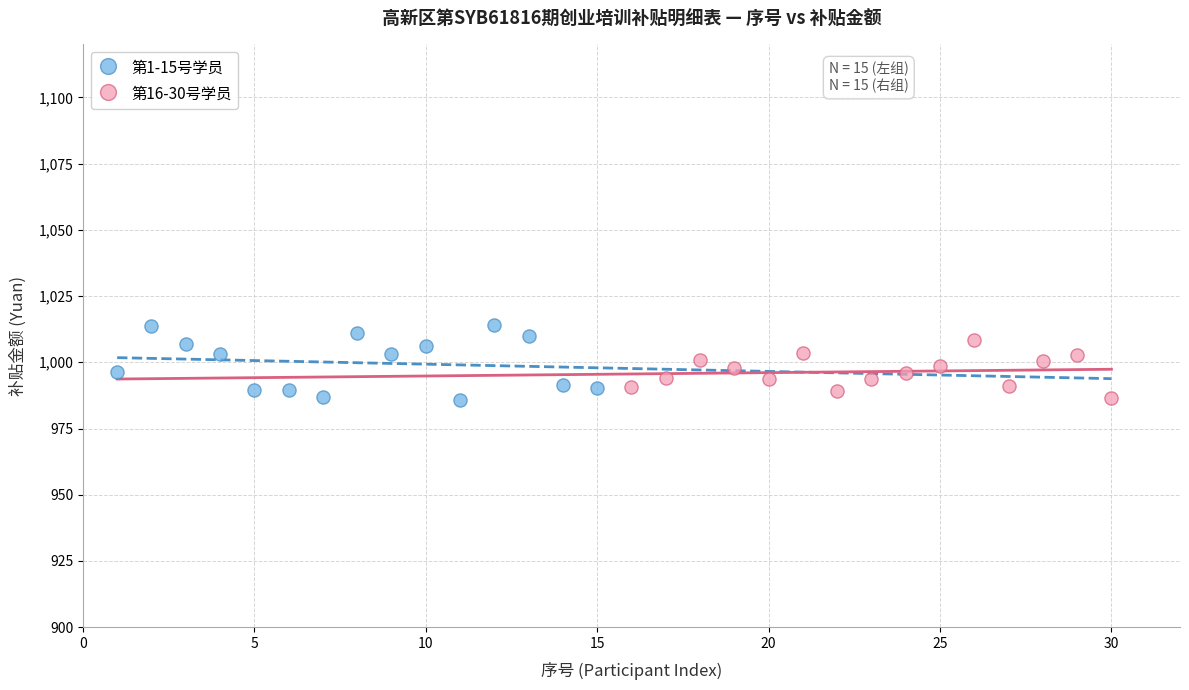

What are all the series names shown in the legend?

第1-15号学员, 第16-30号学员